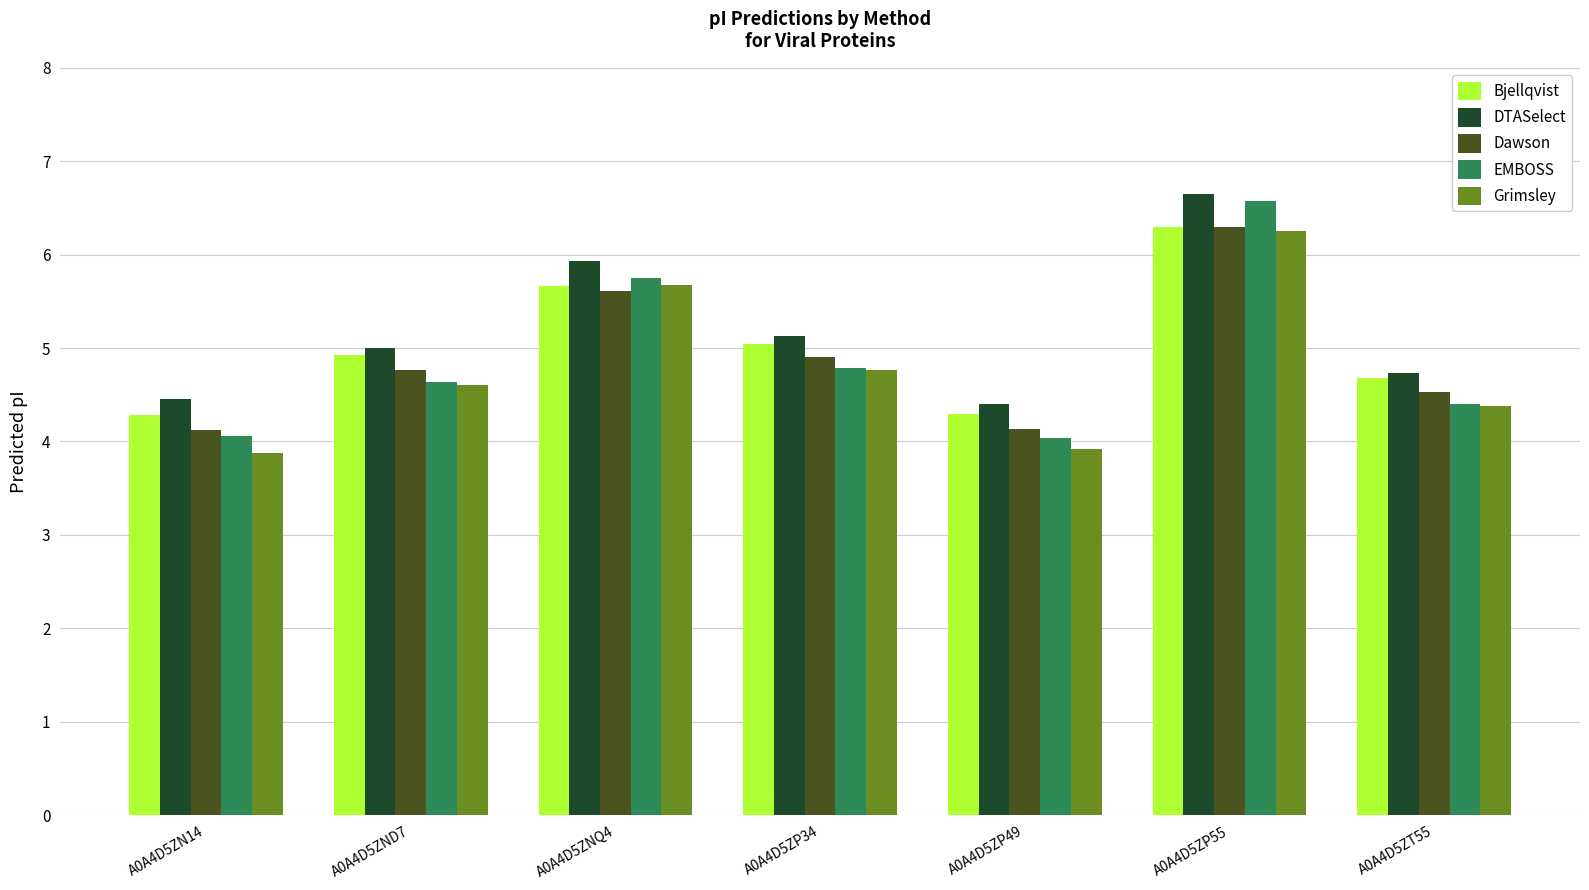

What is the difference between the second highest and second lowest values in the DTASelect series?

1.5